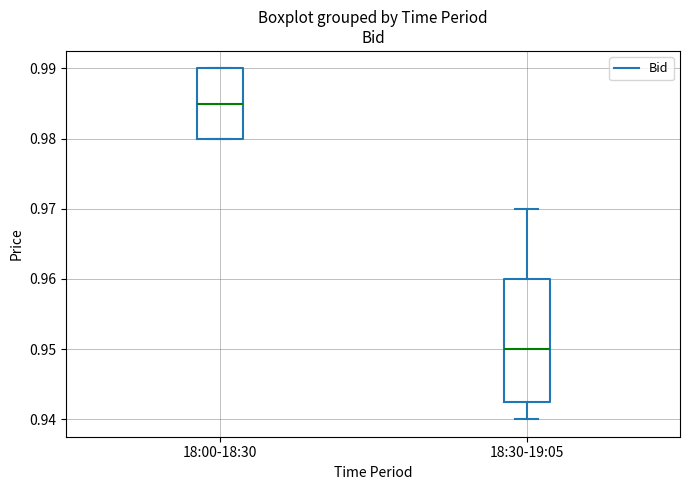

Which box is the tallest, from its lower edge to its upper edge?

18:30-19:05